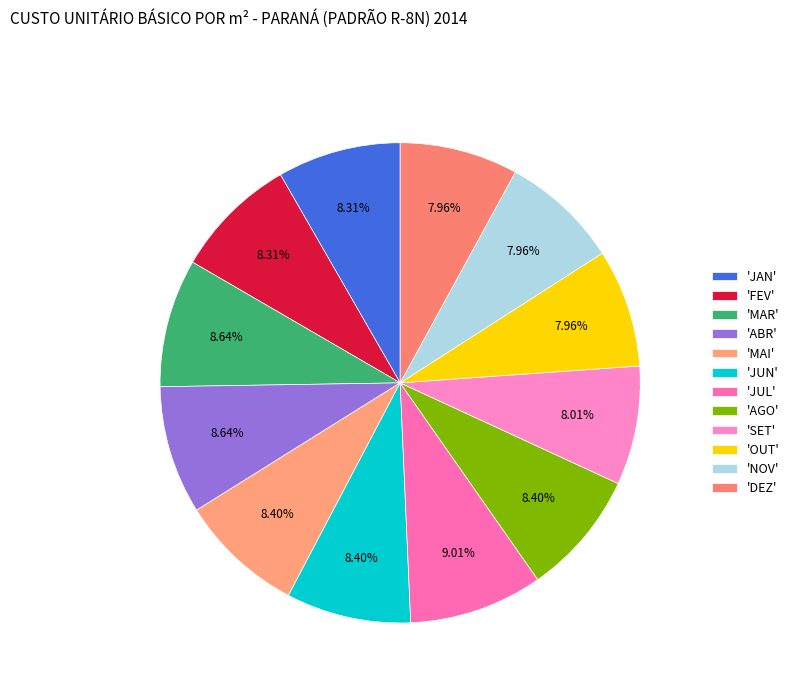

Count the number of slices in the pie.

12